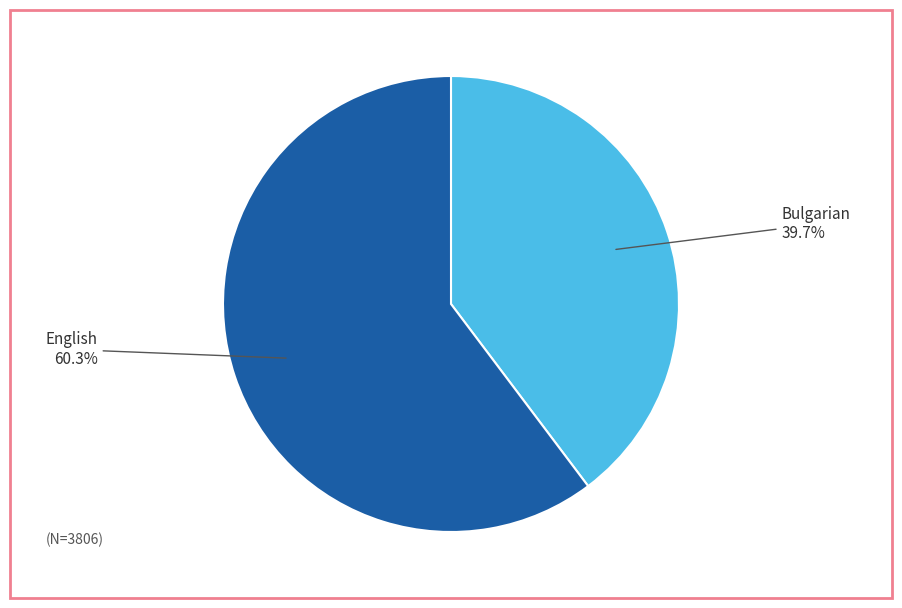

Combined, do Bulgarian and English account for over 50%?

Yes